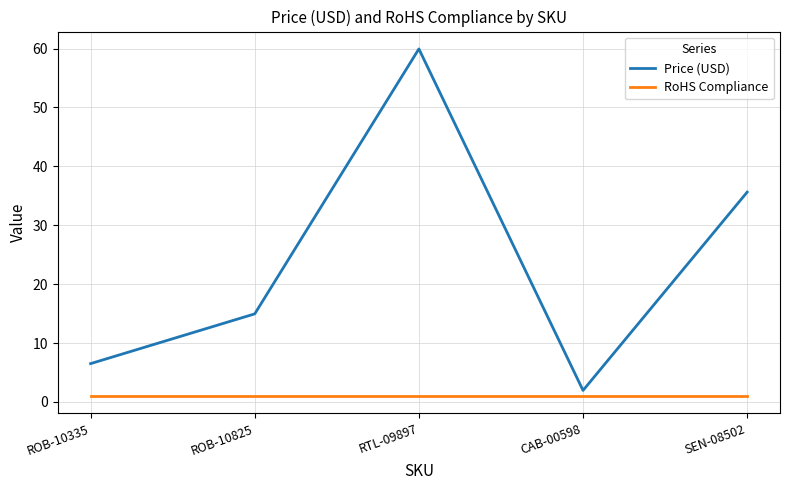

What is the maximum value shown in the chart?

60.0